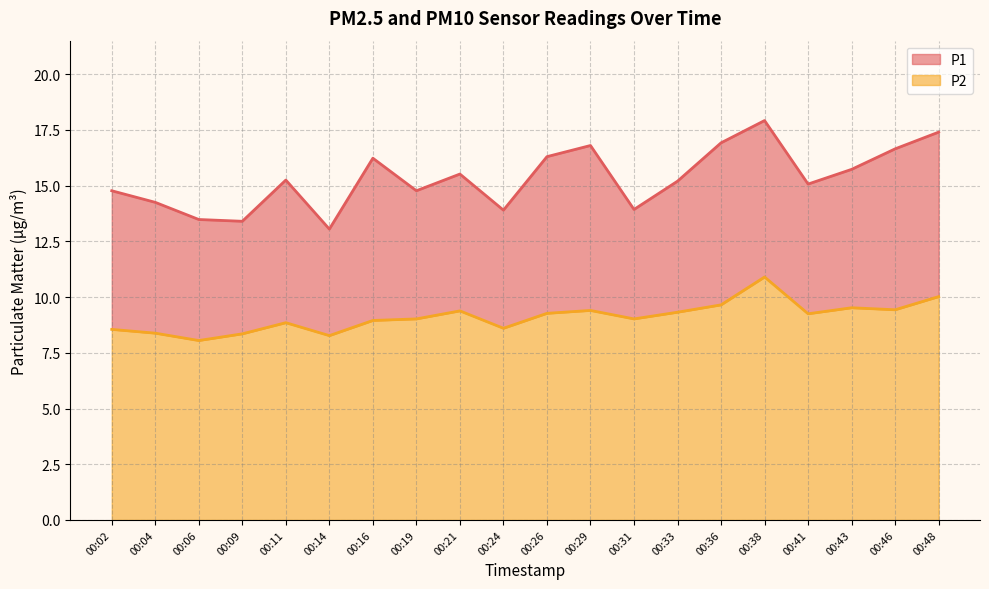

What is the sum of the P1 values at 00:11 and 00:31?

29.2